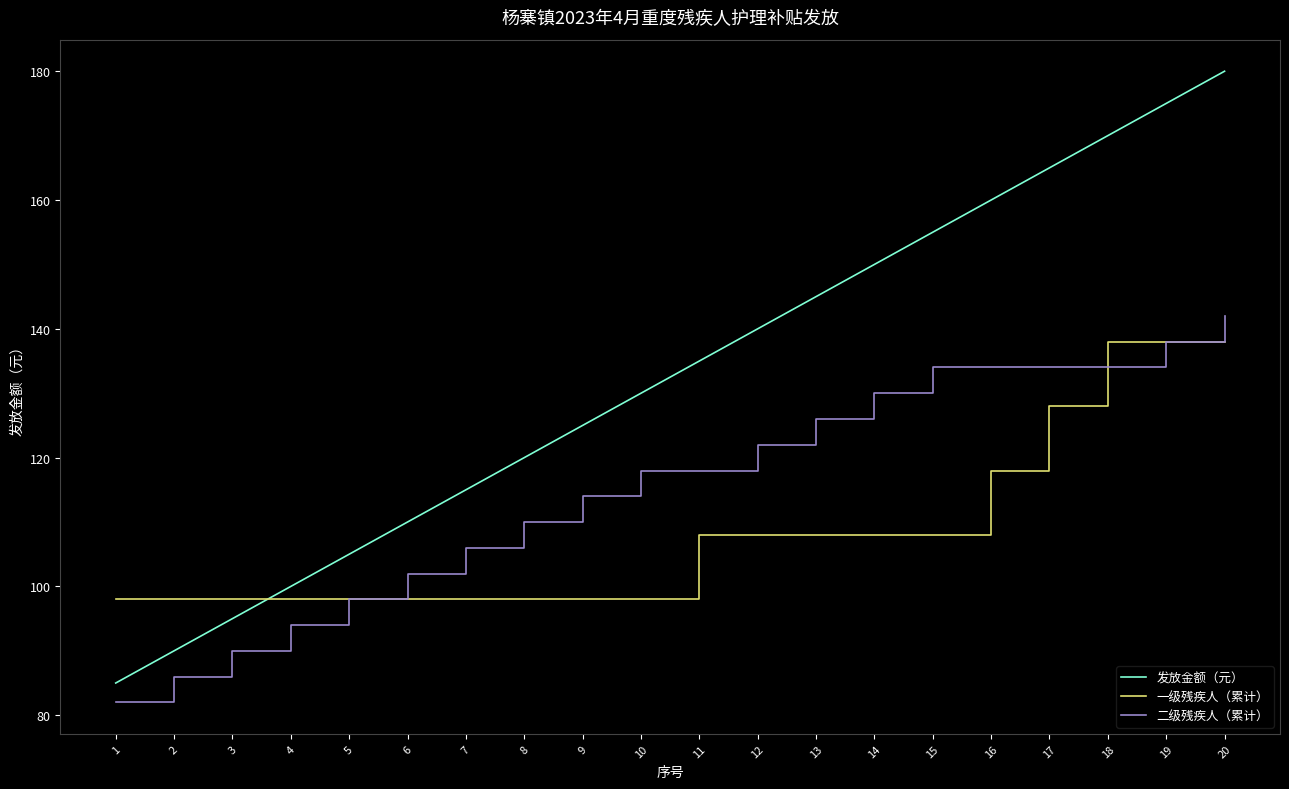

Where is 一级残疾人（累计） nearest to the value 118?

16